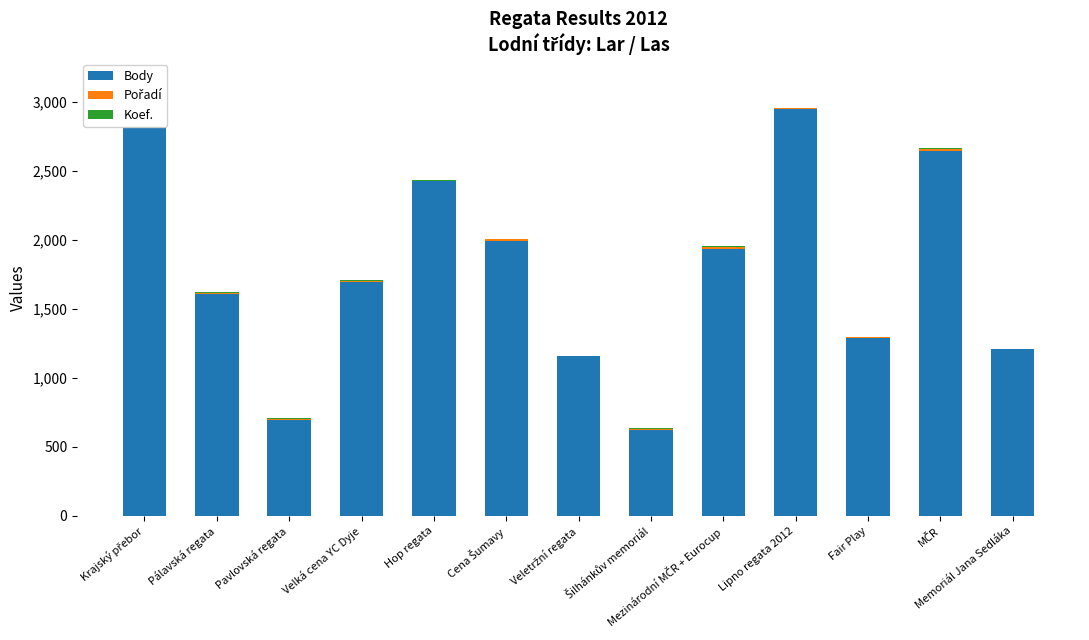

Does the chart contain stacked bars?

Yes